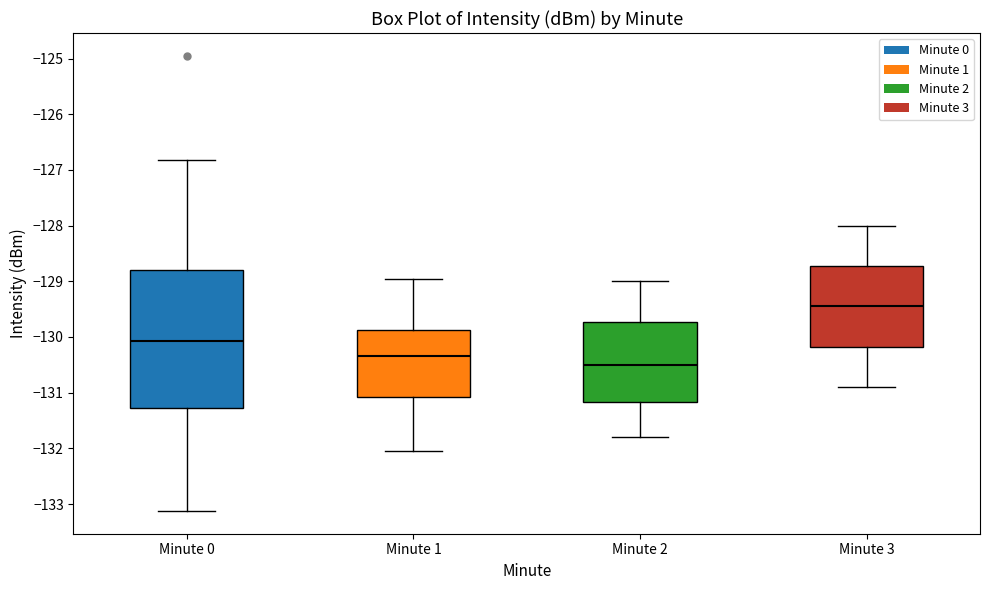

Which box's median line is the highest?

Minute 3